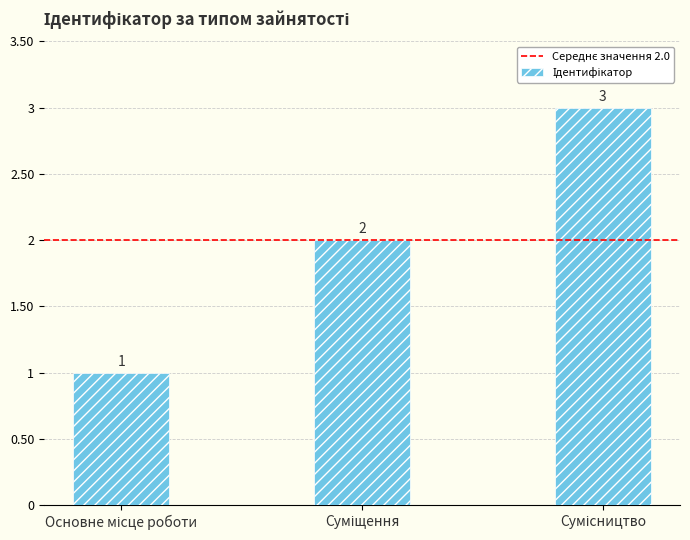

Does the chart contain stacked bars?

No